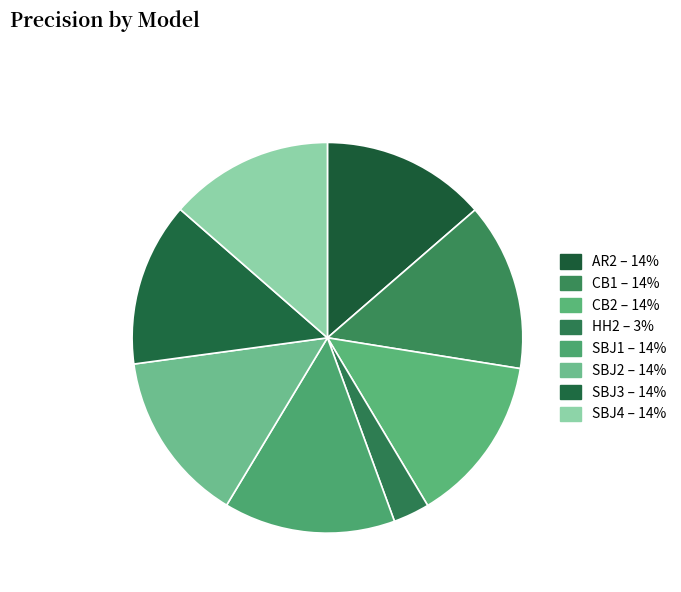

How many slices are in this pie chart?

8